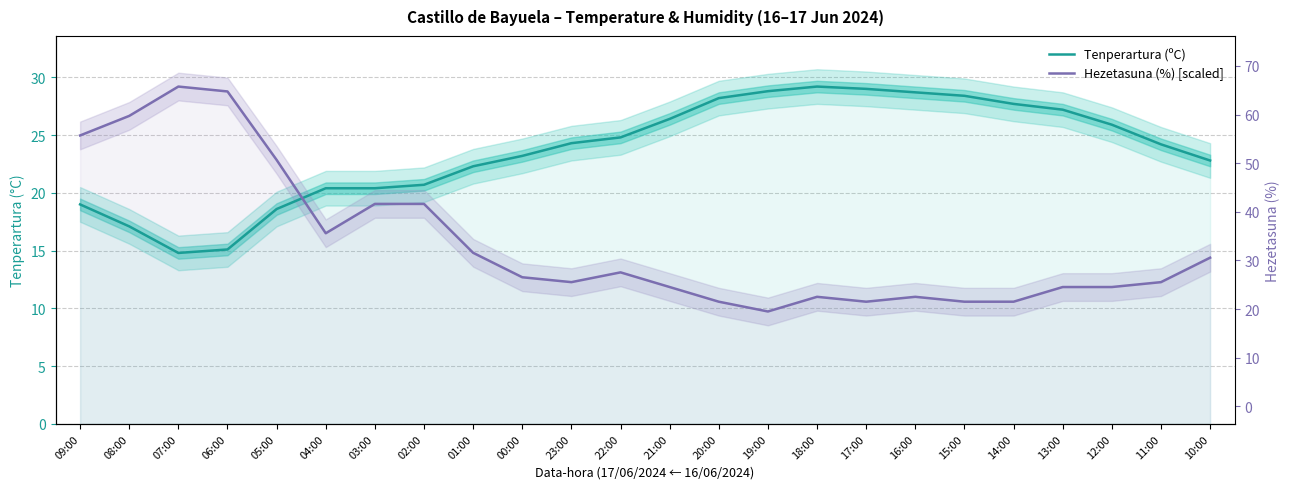

How many data points in Tenperartura (ºC) are above 24?

13